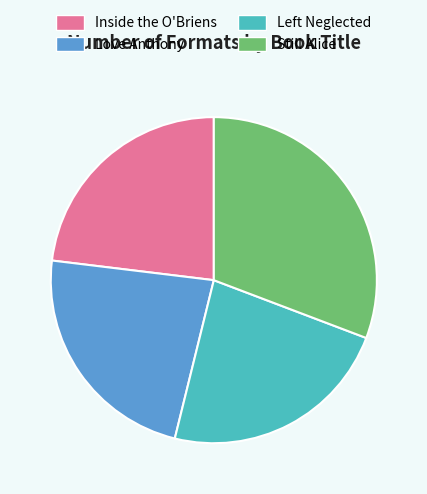

Does any single category account for the majority?

No